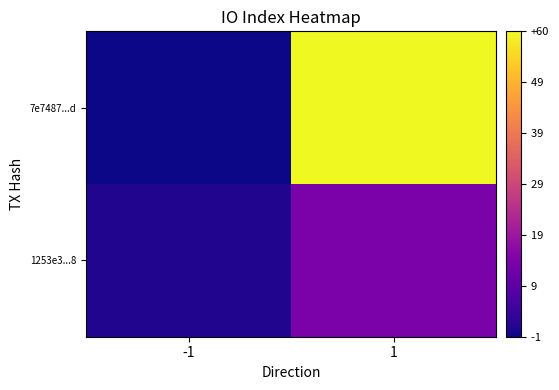

What is the greatest value displayed?

60